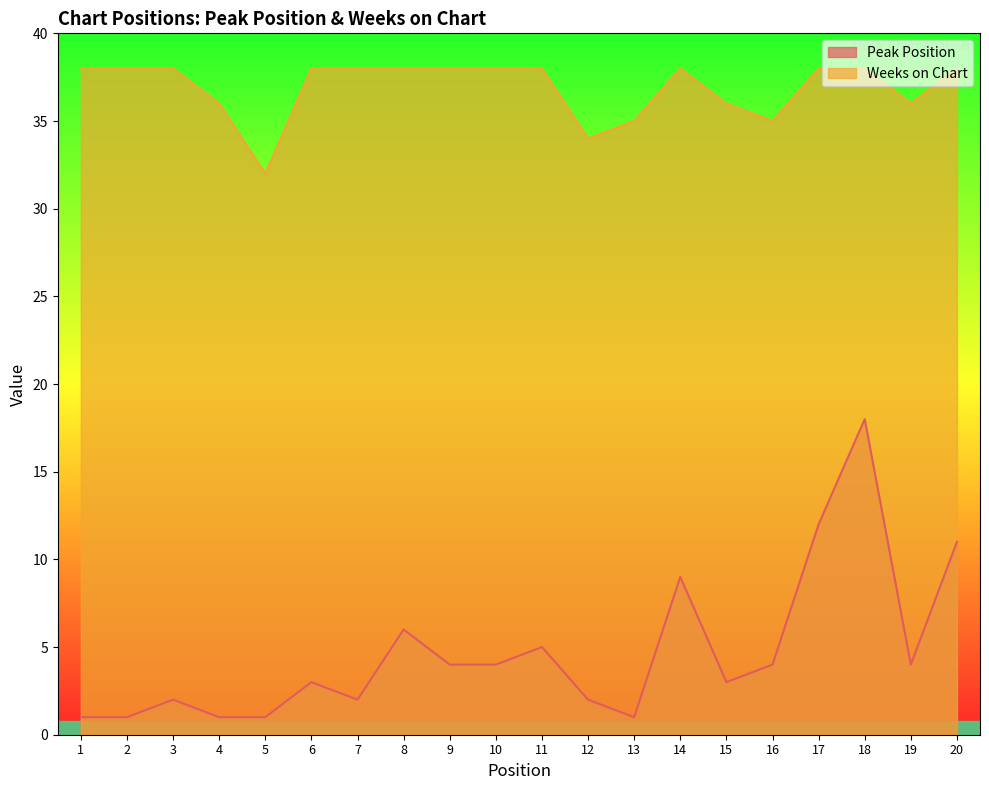

What is the lowest value of the Weeks on Chart series?

32